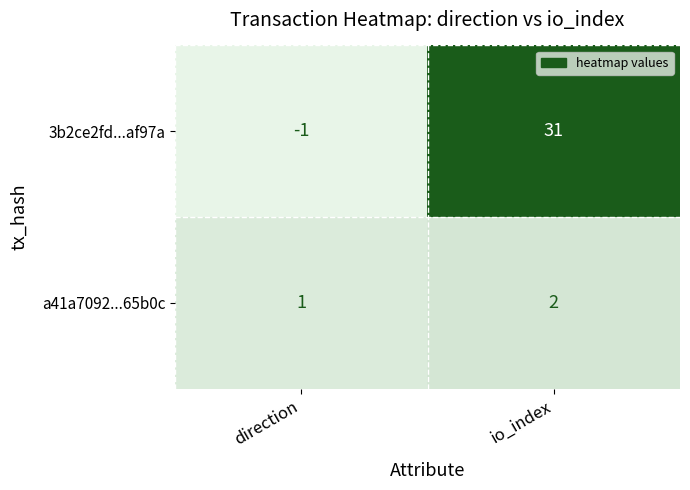

What is the difference between the maximum and minimum values in the 3b2ce2fd...af97a series?

32